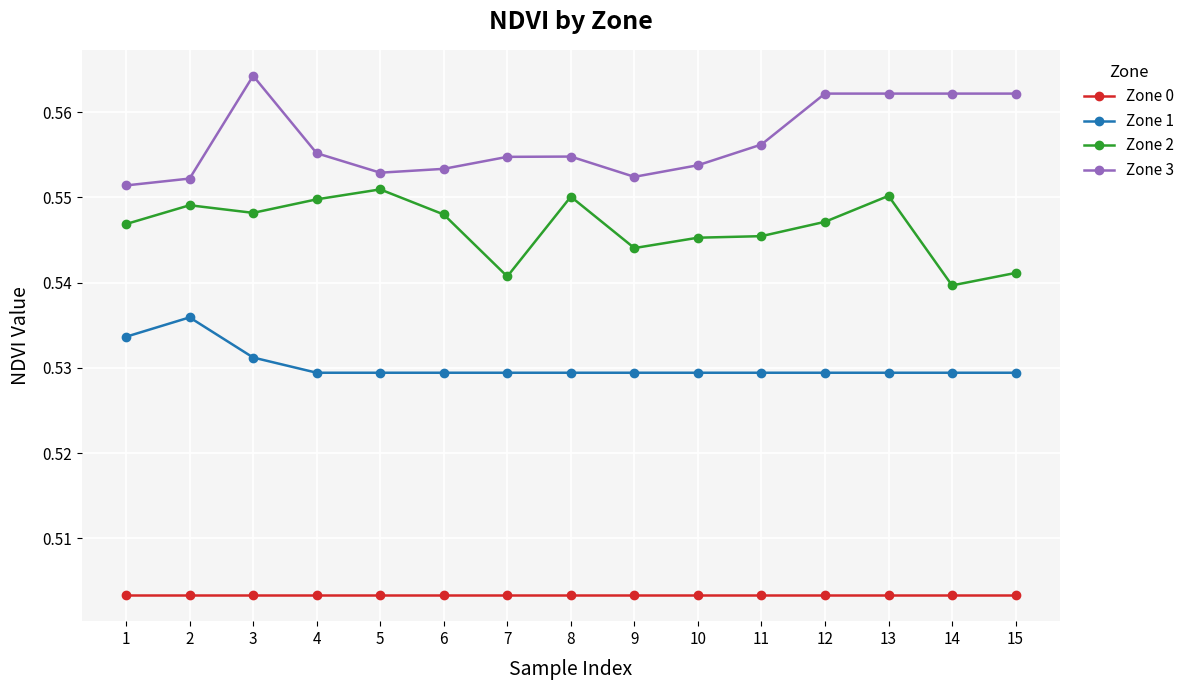

What are all the series names shown in the legend?

Zone 0, Zone 1, Zone 2, Zone 3